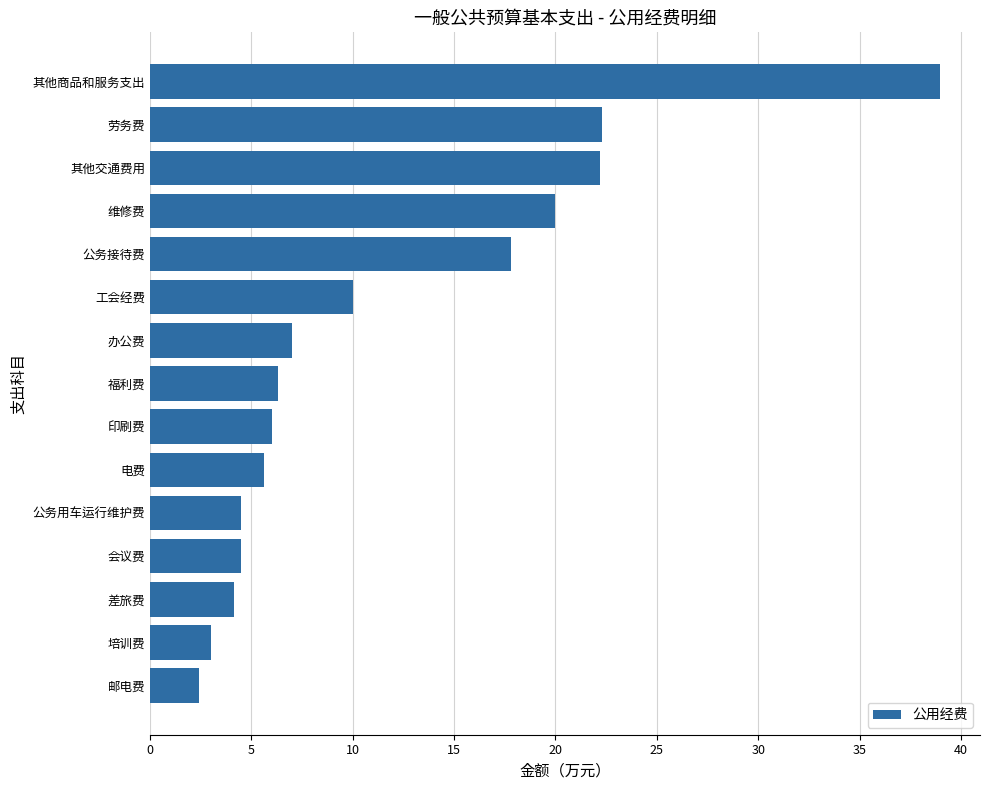

Approximately how many times larger is the value at 印刷费 compared to 培训费?

2.0